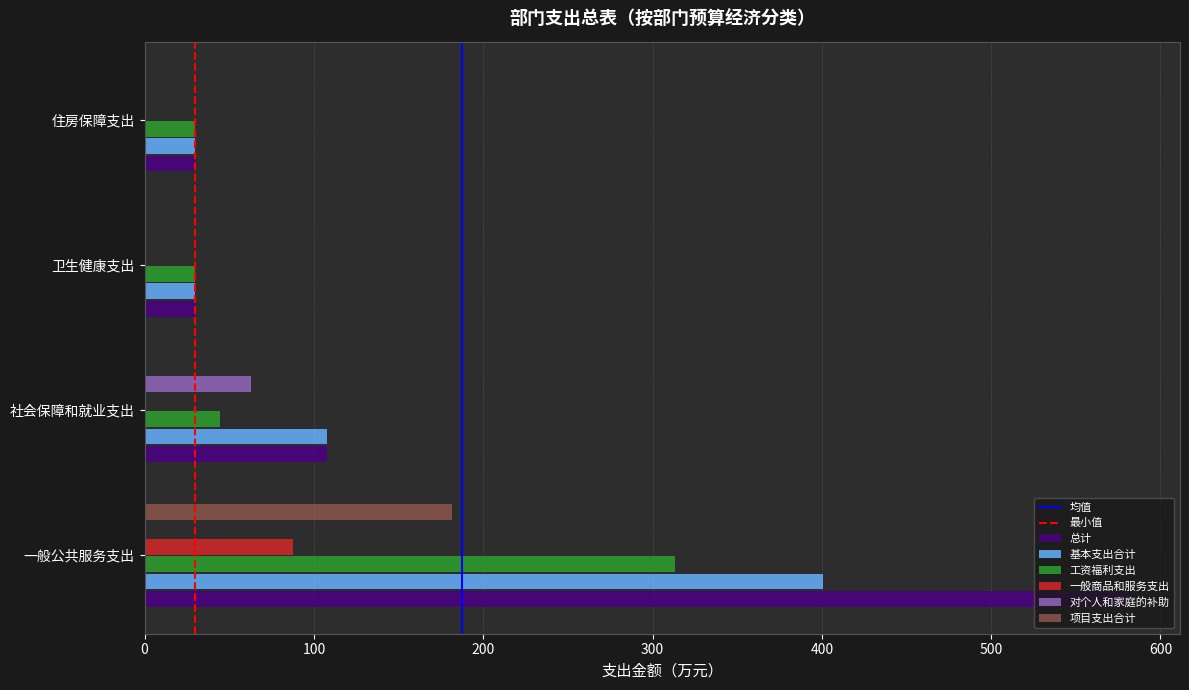

What is the maximum value shown in the chart?

582.4